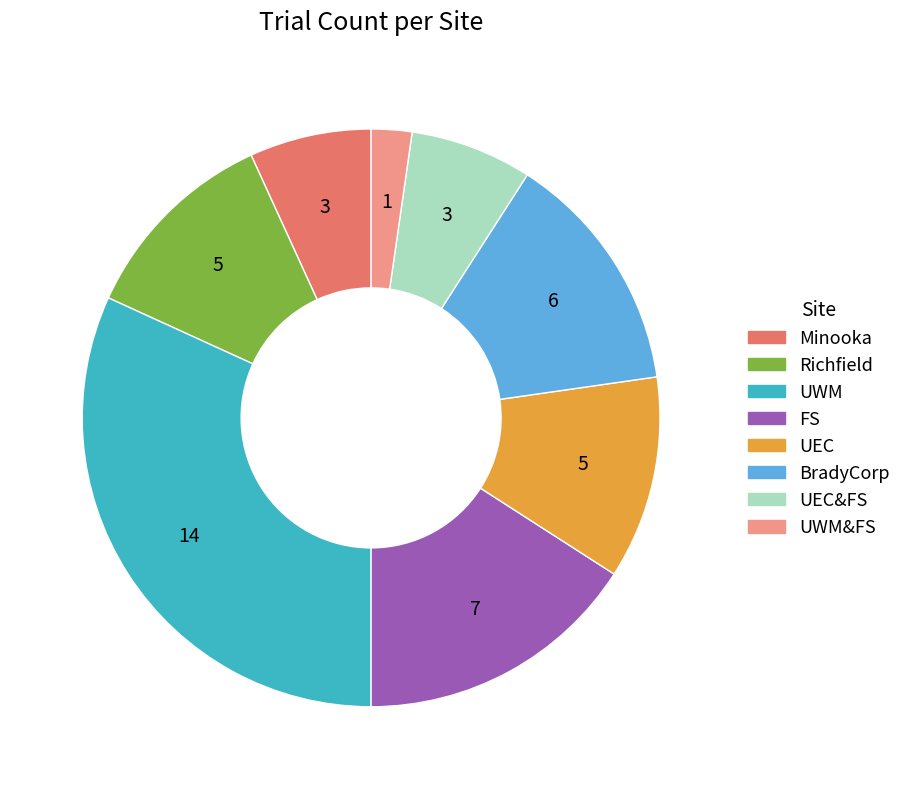

Is there a majority slice in this chart?

No